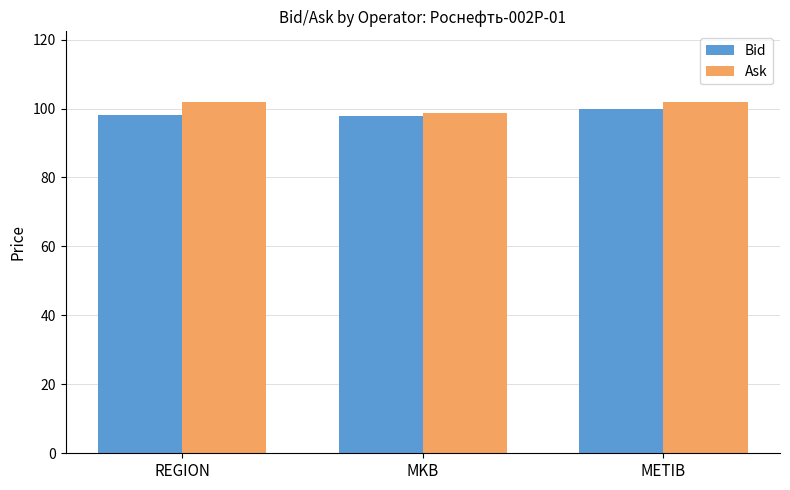

How many groups of bars are there?

3